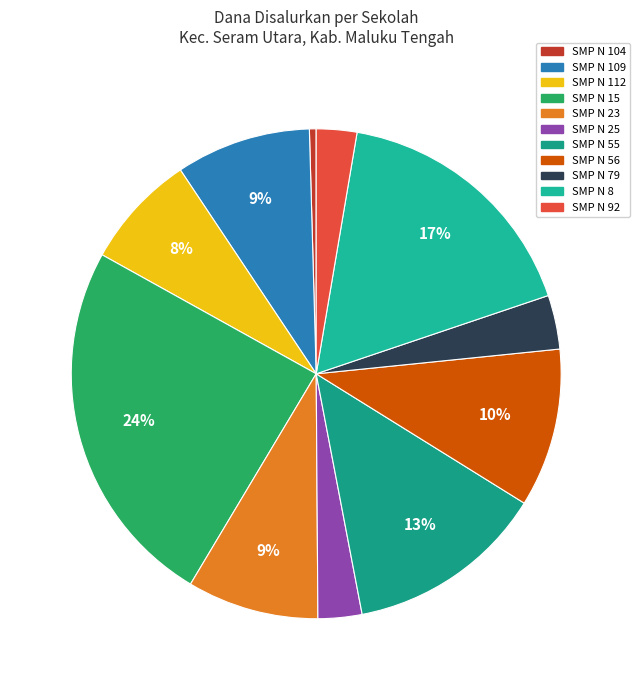

To the nearest percent, what is the average slice percentage?

9%